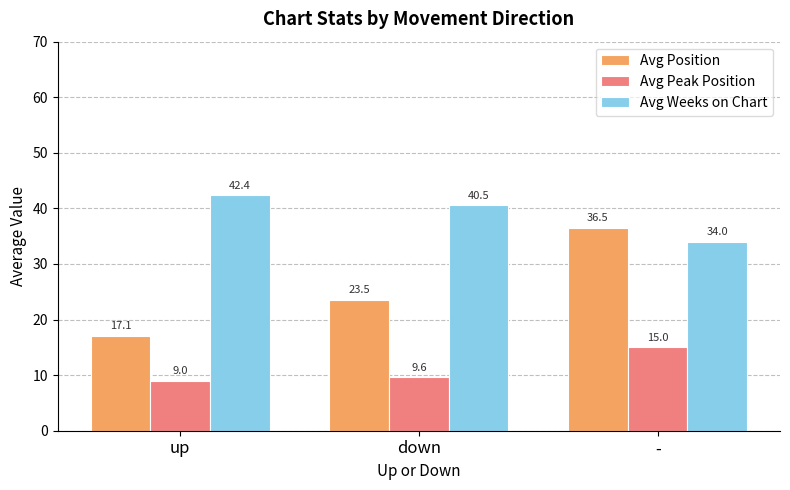

At how many categories does at least one series exceed 29?

3